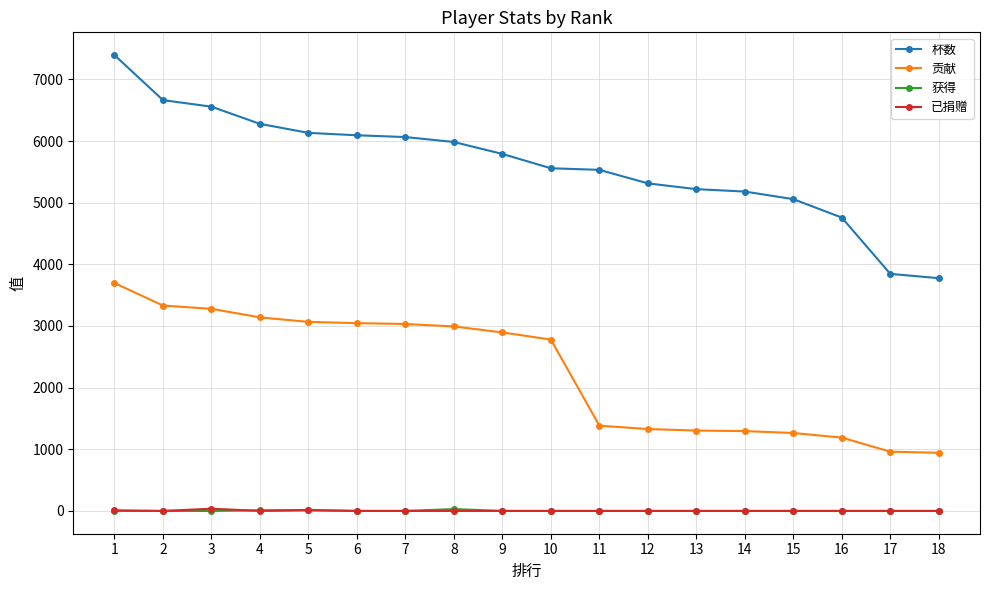

Which series changed the most between 10 and 13?

贡献